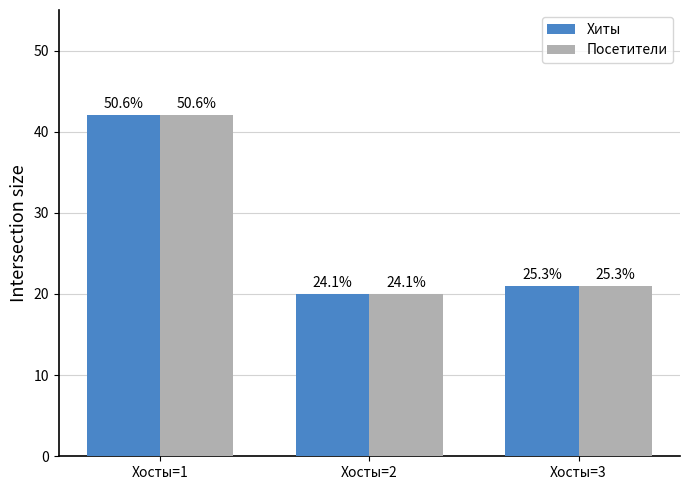

What is the difference between the Хиты values at Хосты=2 and Хосты=3?

1